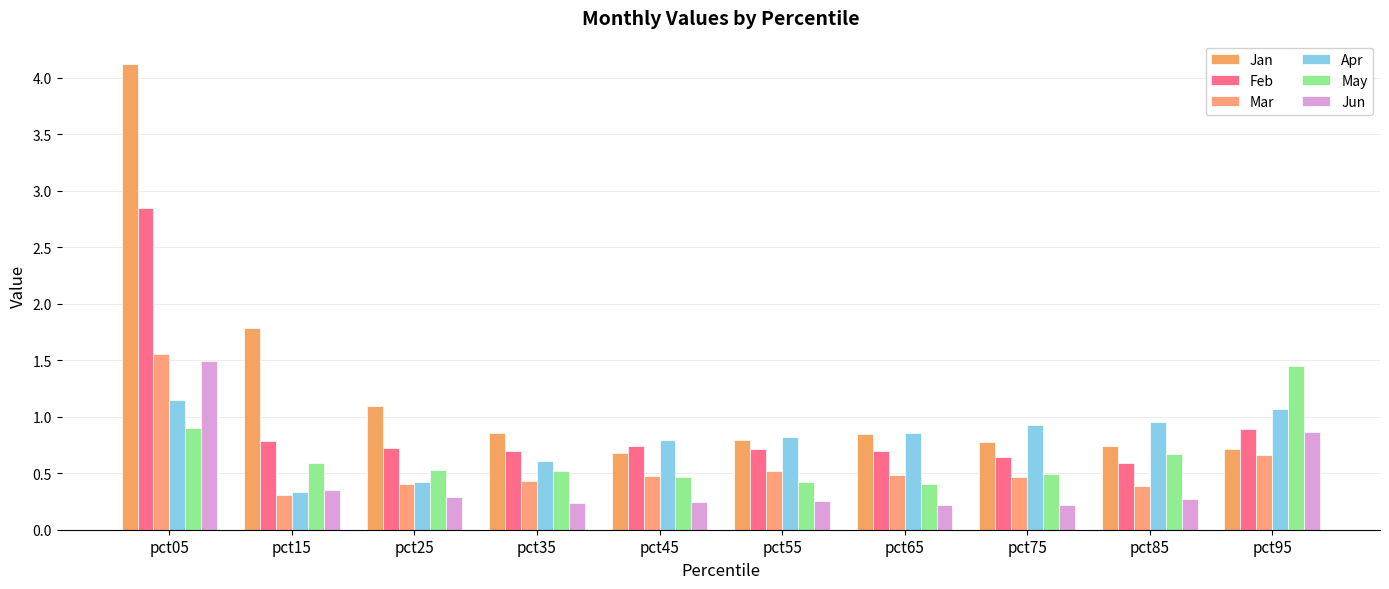

What is the sum of the Apr values at pct65 and pct35?

1.5